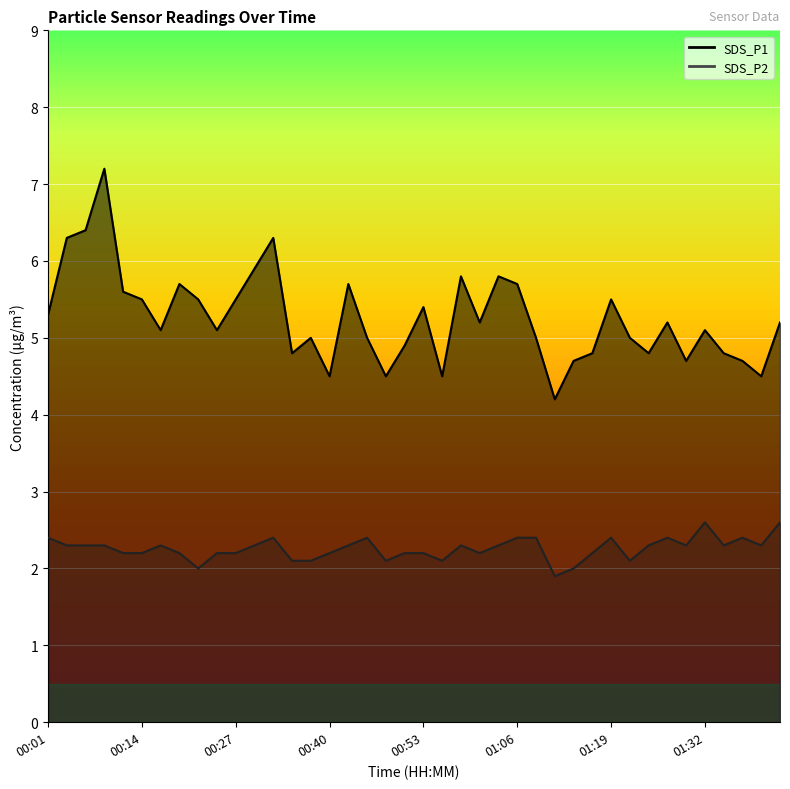

At which label does SDS_P1 reach its peak?

00:09